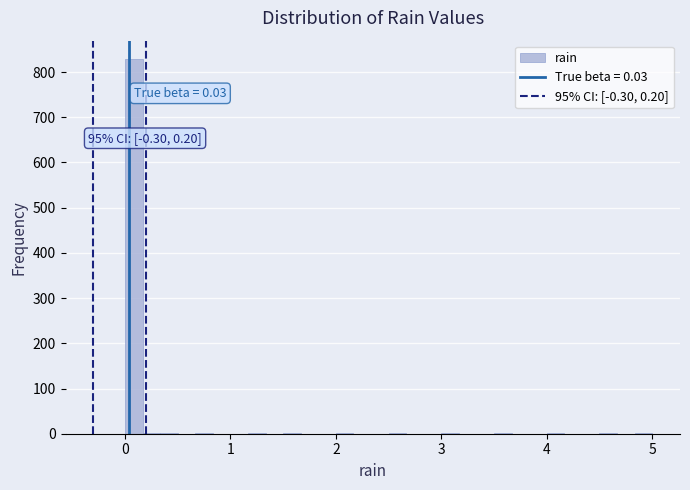

Around what value on the x-axis is the tallest bar? Give the approximate position of its centre, as read against the axis.

0.1